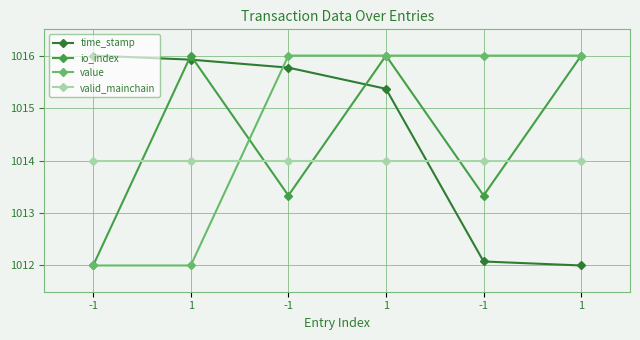

What are all the series names shown in the legend?

time_stamp, io_index, value, valid_mainchain